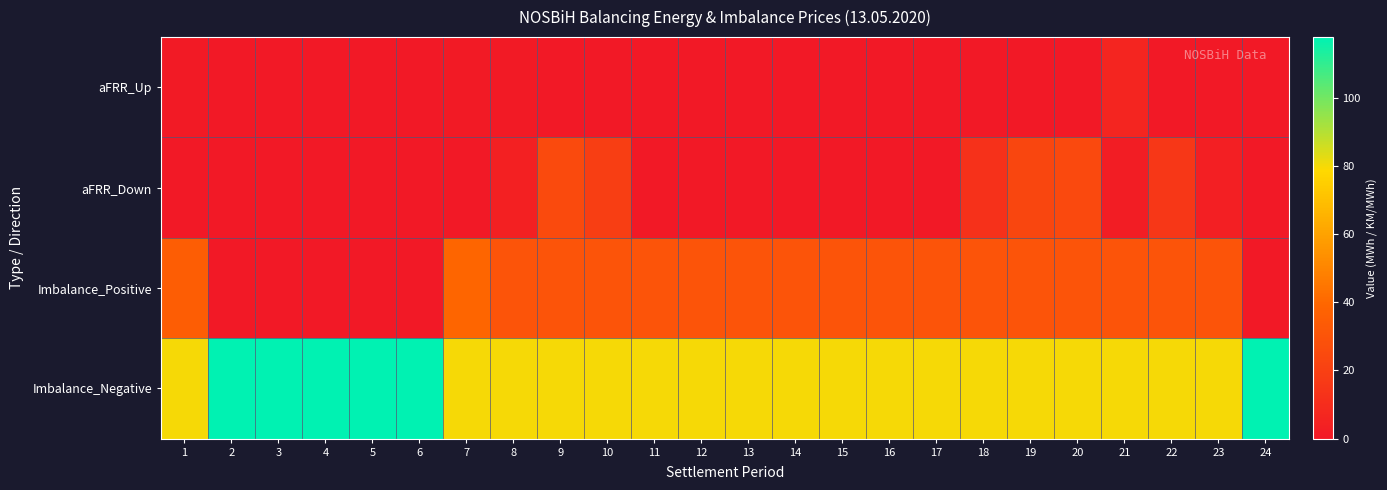

What is the difference between the highest and lowest values at 4?

117.8